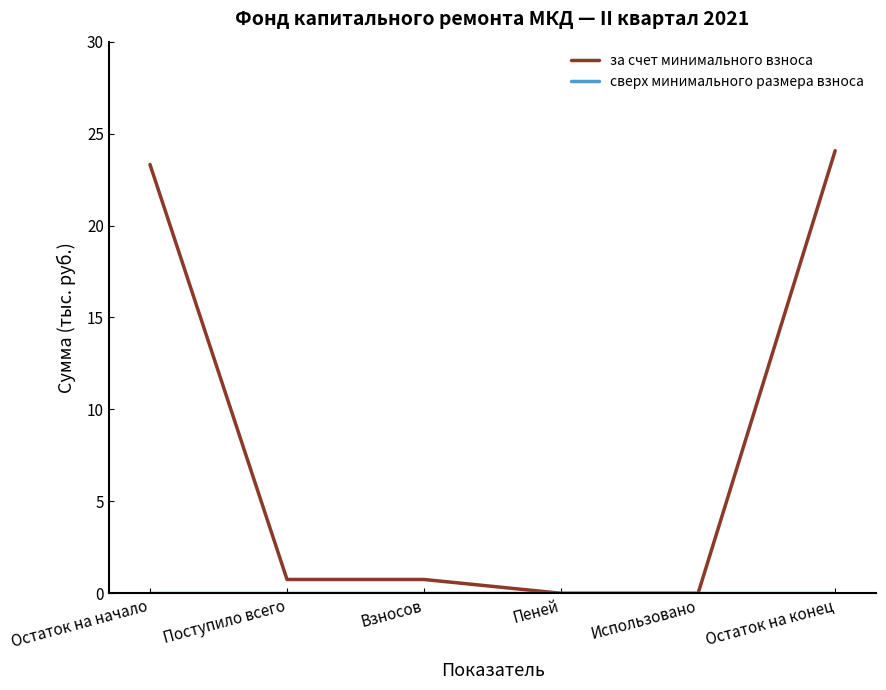

Which series has the widest spread of values?

за счет минимального взноса